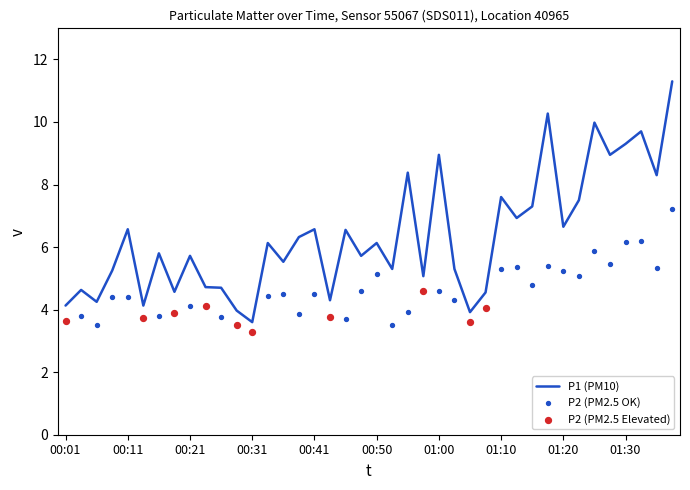

Which series has the largest total across all categories?

P1